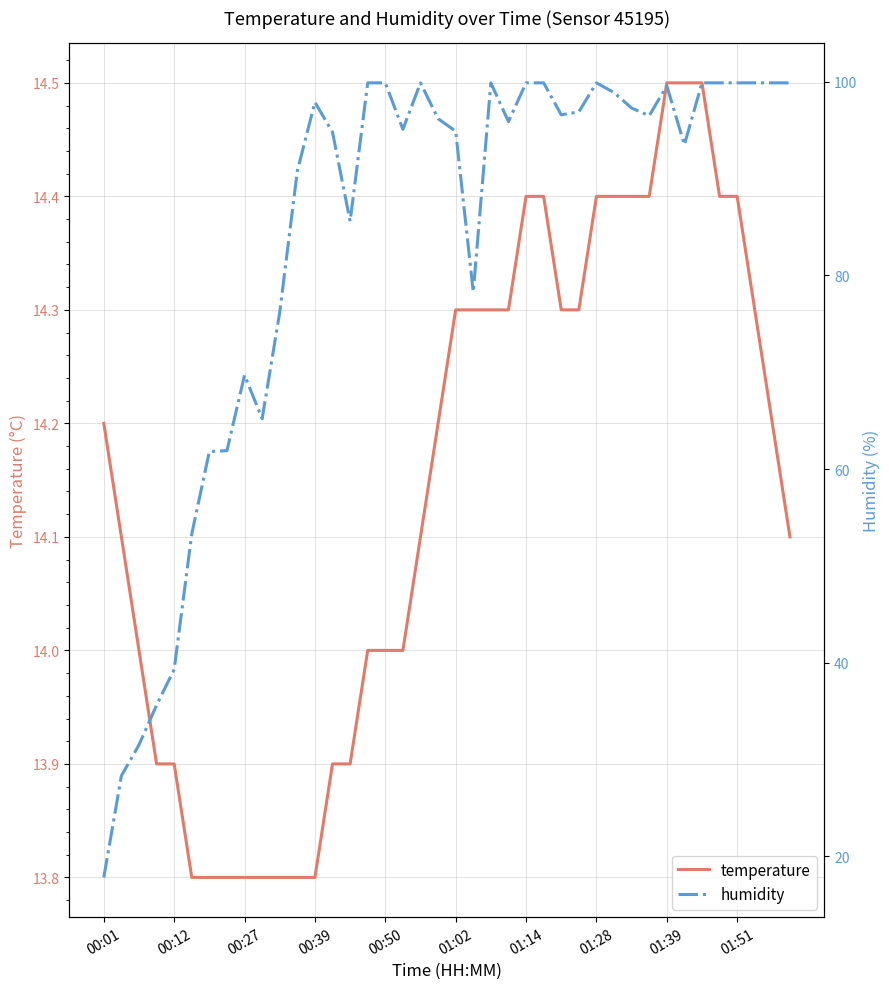

Does the chart display data point markers on the line(s)?

No